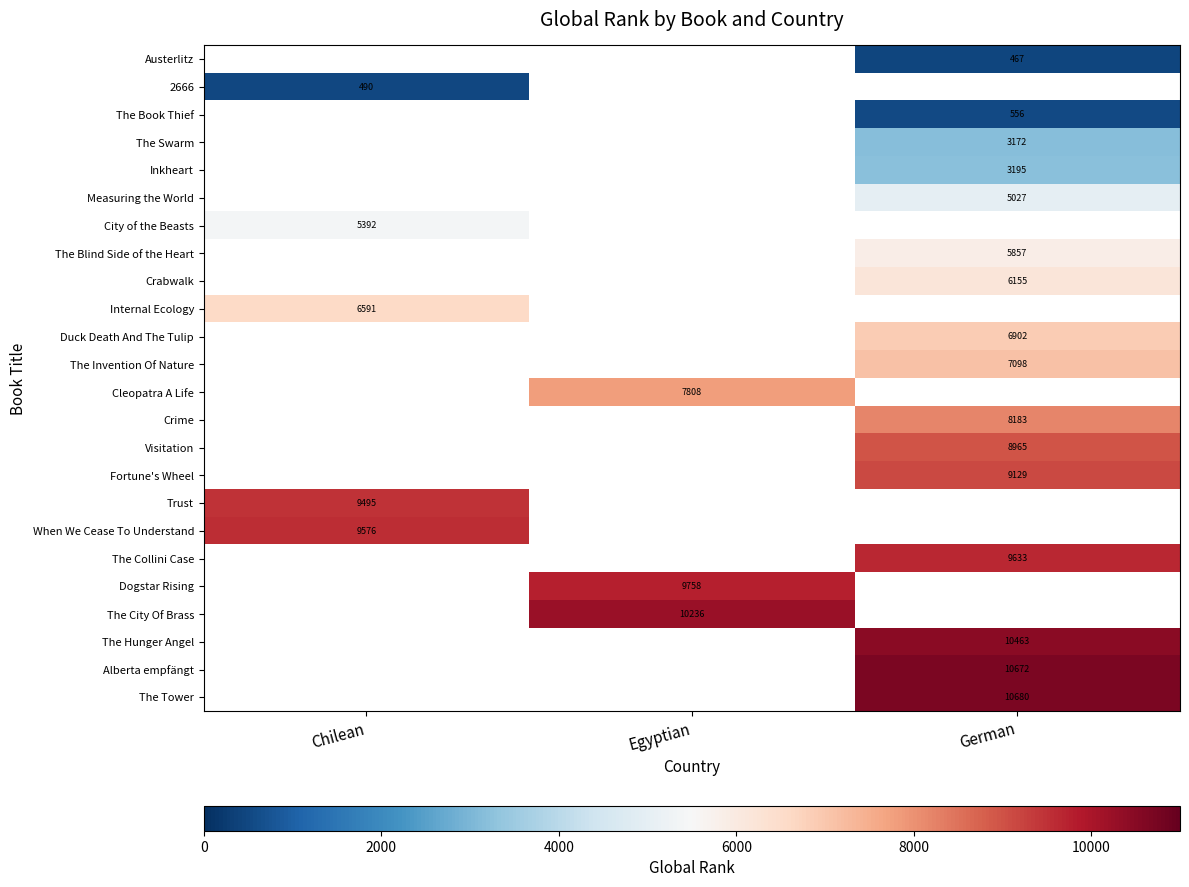

True or false: Internal Ecology has a value of 2762 at Chilean.

False